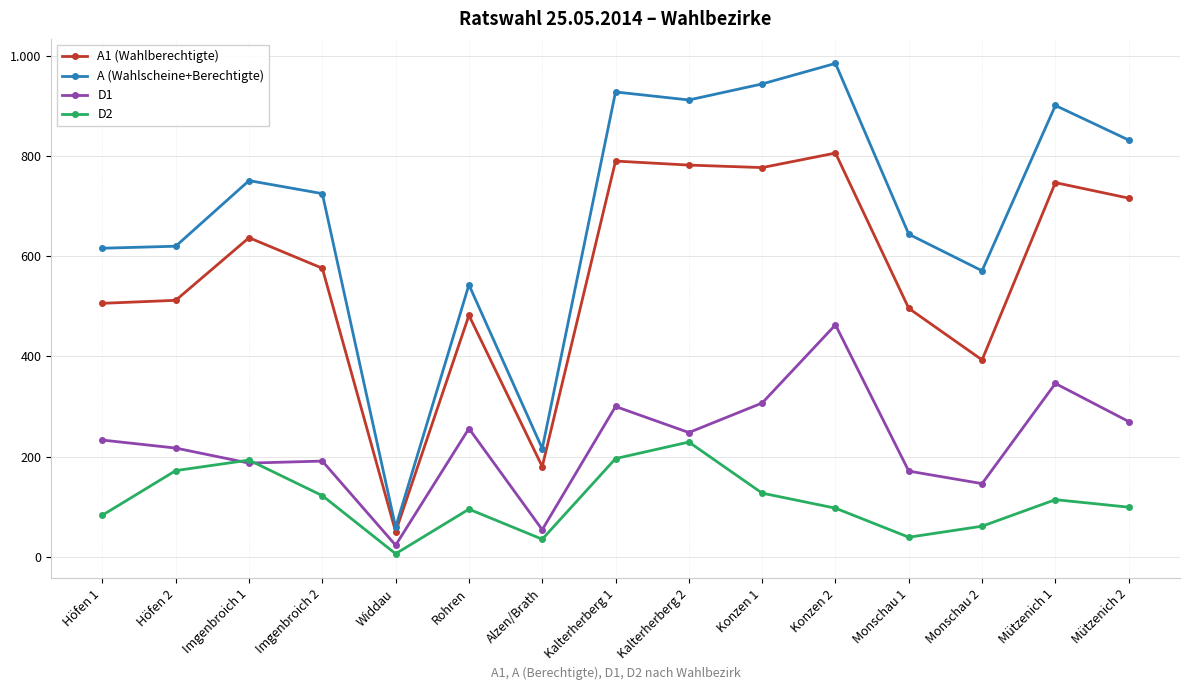

At which category is the sum across all series the highest?

Konzen 2